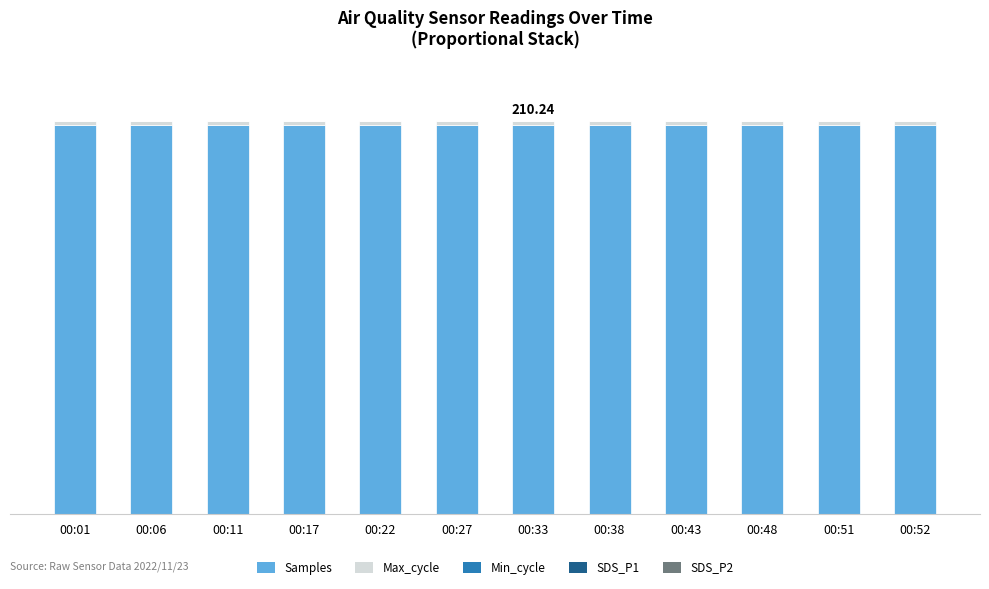

Which series has the largest range (max minus min)?

Samples